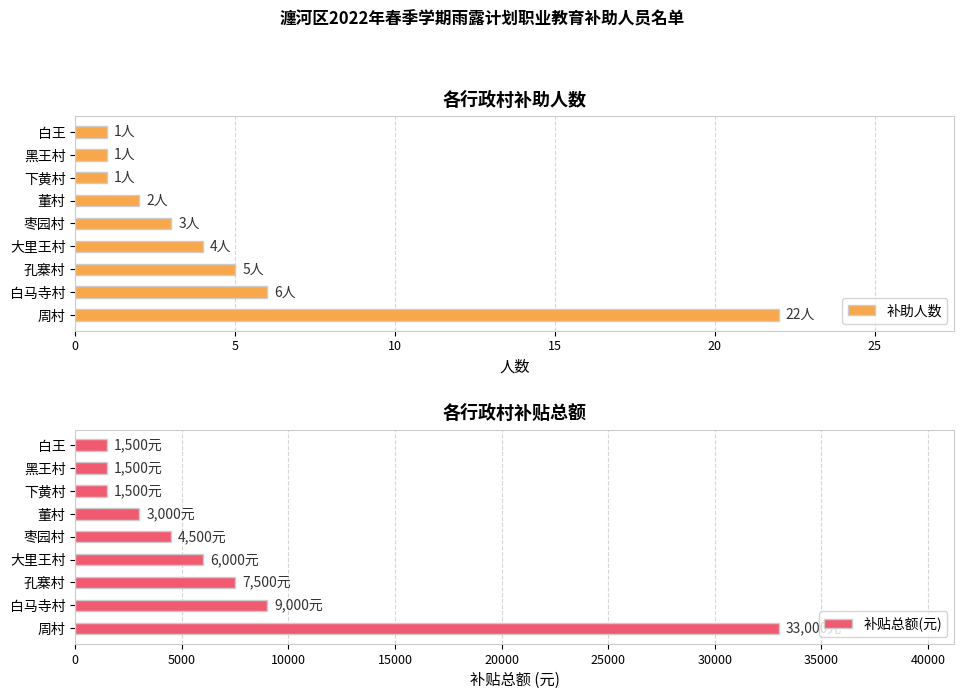

What is the sum of the 补助人数 values at 白王 and 白马寺村?

7